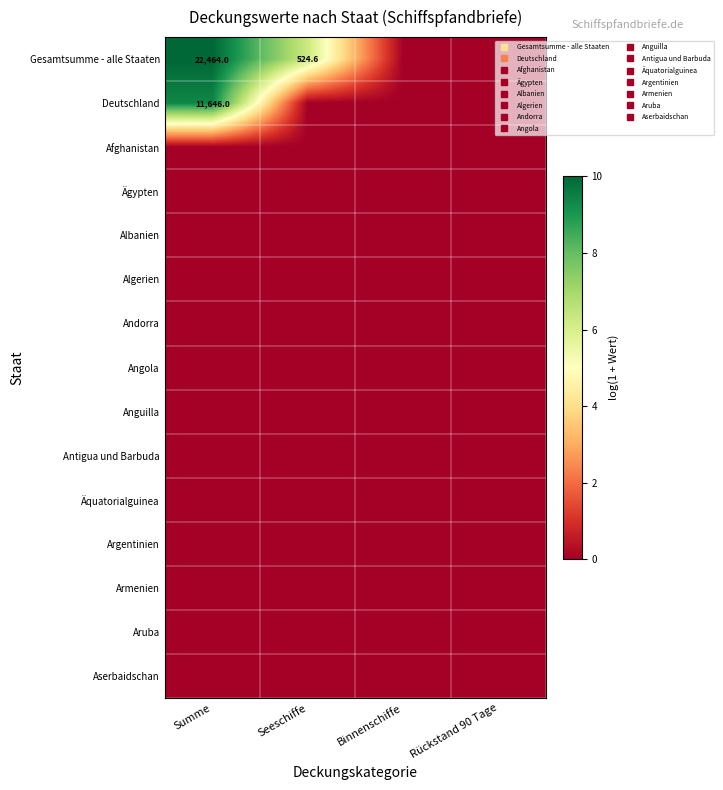

At which label is Gesamtsumme - alle Staaten closest to 5?

Seeschiffe